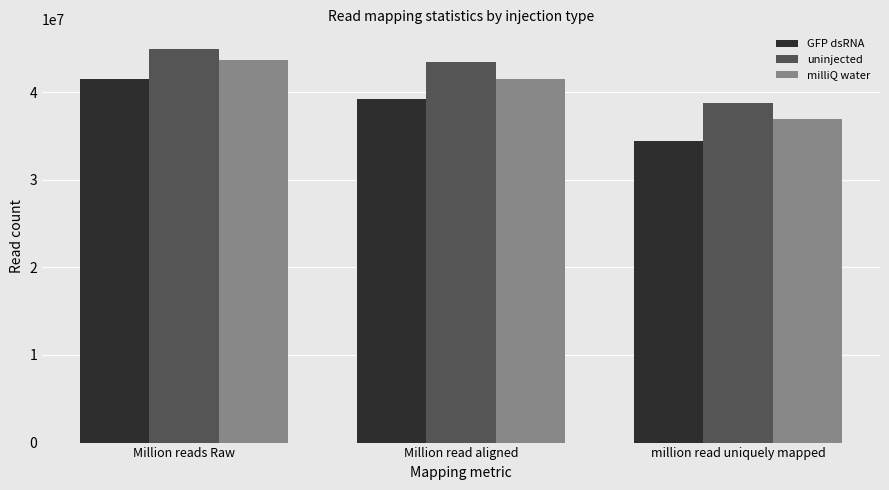

What is the spread (max minus min) of values at Million reads Raw?

3405776